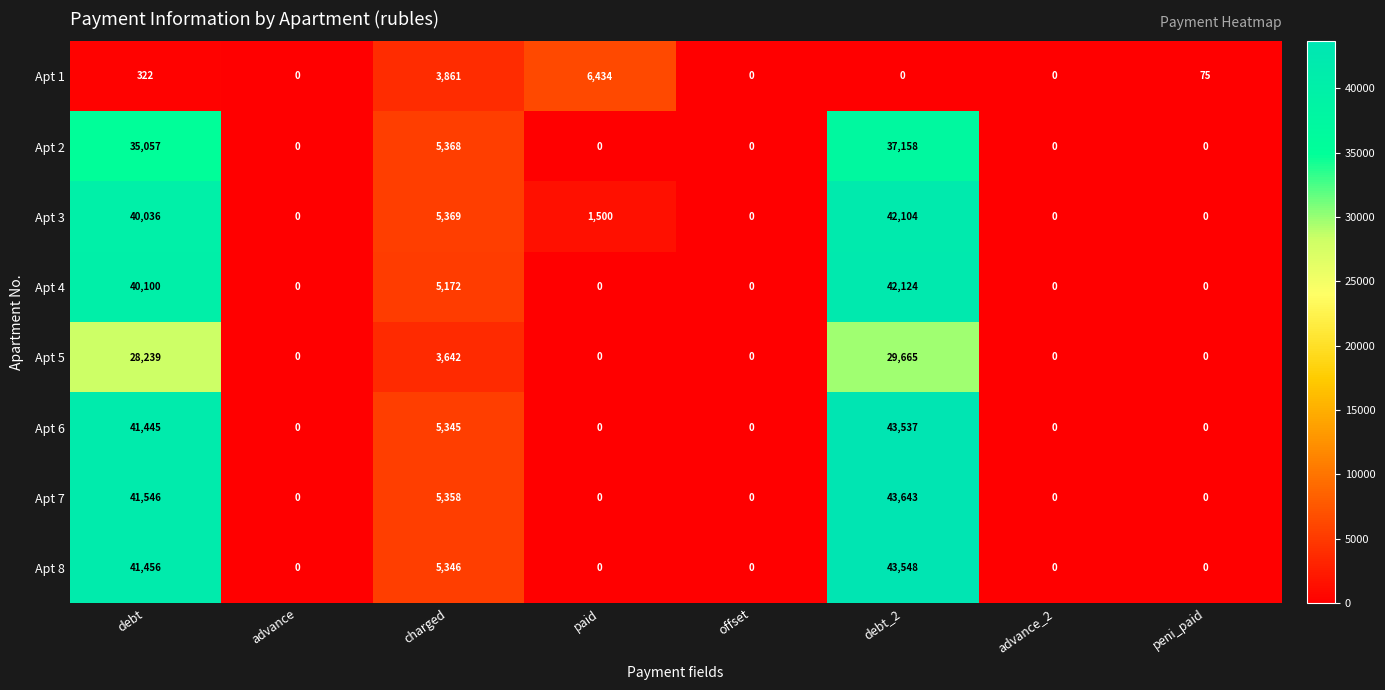

Rank the series by their maximum value, from highest to lowest.

Apt 7, Apt 8, Apt 6, Apt 4, Apt 3, Apt 2, Apt 5, Apt 1